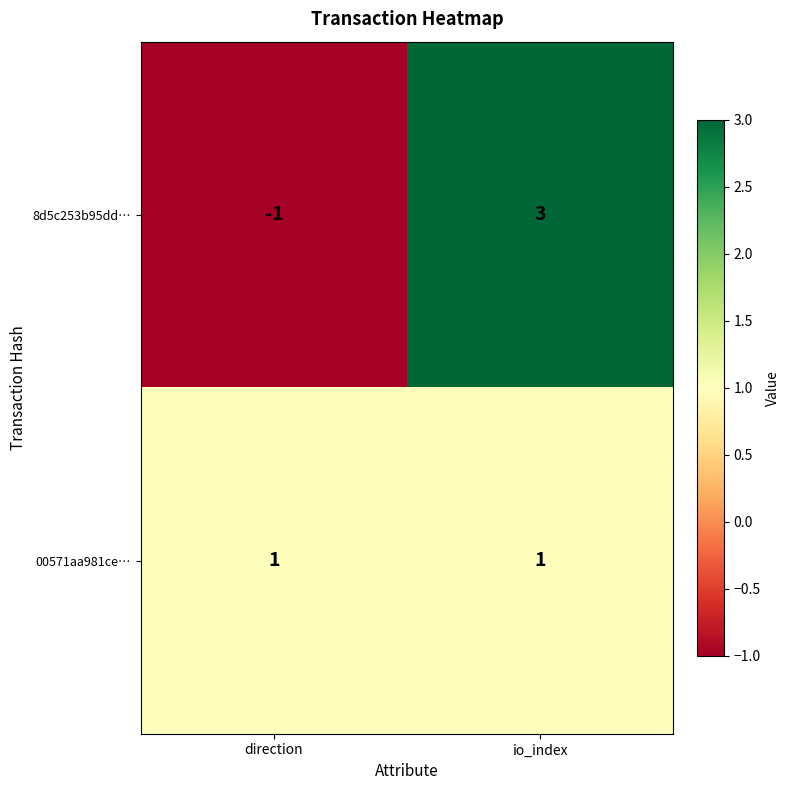

At which category does the chart reach its minimum across all series?

direction